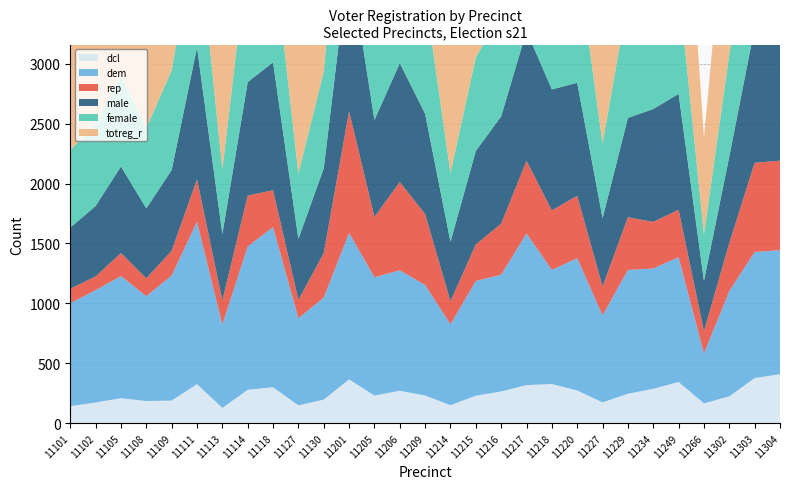

Reading left to right, what are all the values shown in this chart?

dcl: 142	173	209	185	189	326	128	279	300	149	197	366	231	271	231	150	230	265	318	327	273	174	246	287	344	166	224	377	409
dem: 860	937	1019	875	1044	1355	696	1196	1337	727	851	1222	987	1005	922	676	957	974	1266	952	1104	726	1033	1004	1042	417	879	1052	1035
rep: 120	115	192	149	207	355	201	425	307	153	372	1016	503	737	592	192	305	426	606	497	521	241	440	389	395	185	401	744	747
male: 511	588	723	584	673	1101	554	947	1068	509	707	1283	810	992	837	496	781	896	1085	1010	943	571	829	942	968	420	722	1130	1127
female: 645	689	759	670	832	1042	539	1068	951	545	809	1465	990	1133	991	575	782	858	1208	867	1050	623	989	812	899	387	854	1178	1171
totreg_r: 1156	1277	1482	1254	1505	2143	1093	2015	2019	1054	1516	2748	1800	2125	1828	1071	1563	1754	2293	1877	1993	1194	1818	1754	1867	807	1576	2308	2298